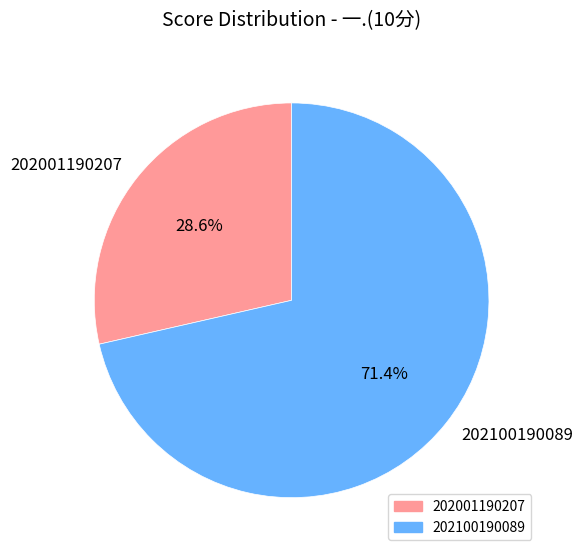

Which slice is the largest?

202100190089